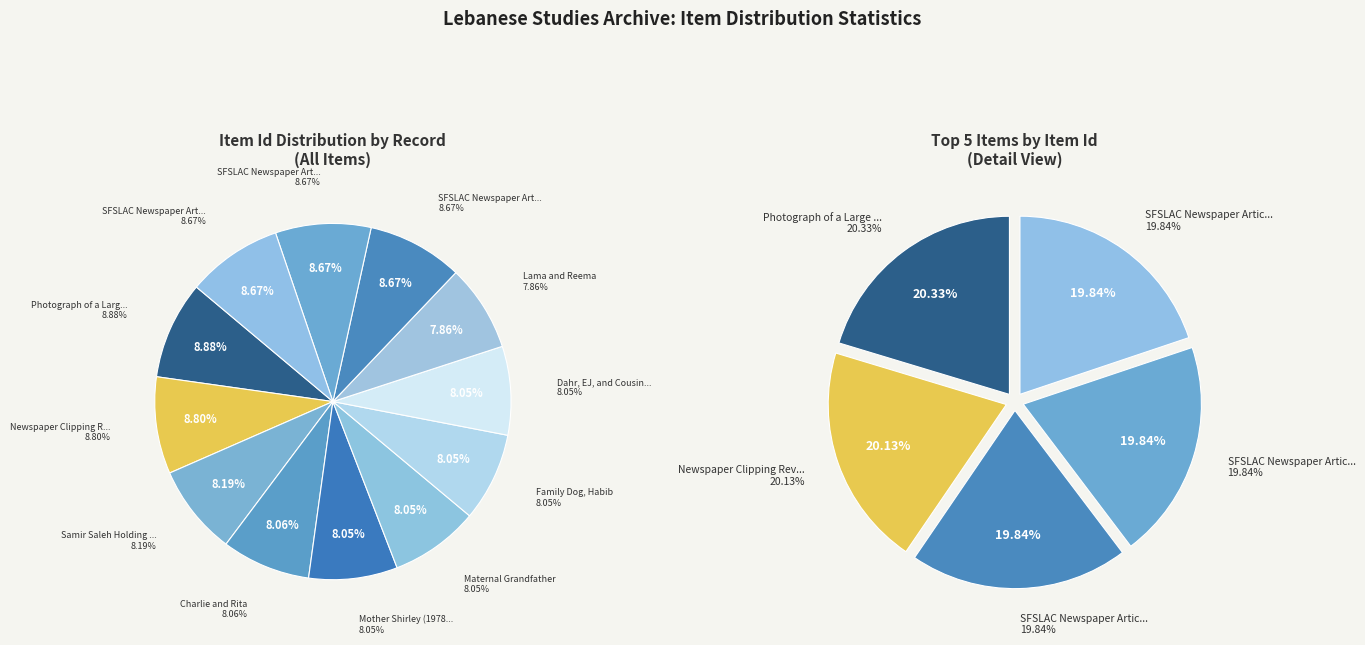

Rank the categories by value from highest to lowest.

Photograph of a Large Stone Building, Newspaper Clipping Rev. Kail Ellis, SFSLAC Newspaper Article (1), SFSLAC Newspaper Article (2), SFSLAC Newspaper Article (3), Samir Saleh Holding Child, Charlie and Rita, Mother Shirley (1978), Maternal Grandfather, Family Dog, Habib, Dahr, EJ, and Cousin Elia, Lama and Reema